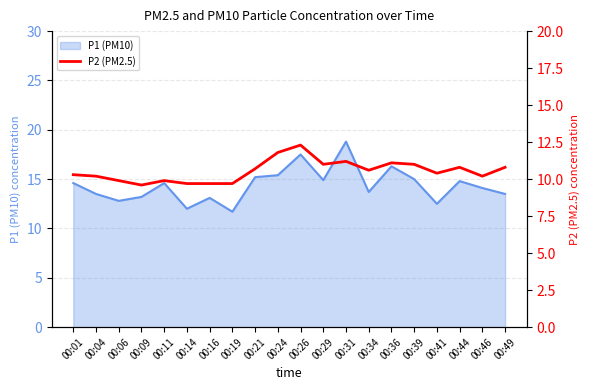

What is the minimum value shown in the chart?

9.6